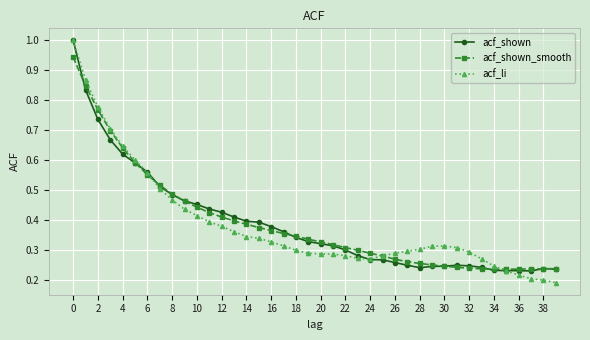

What is the greatest value displayed?

1.0